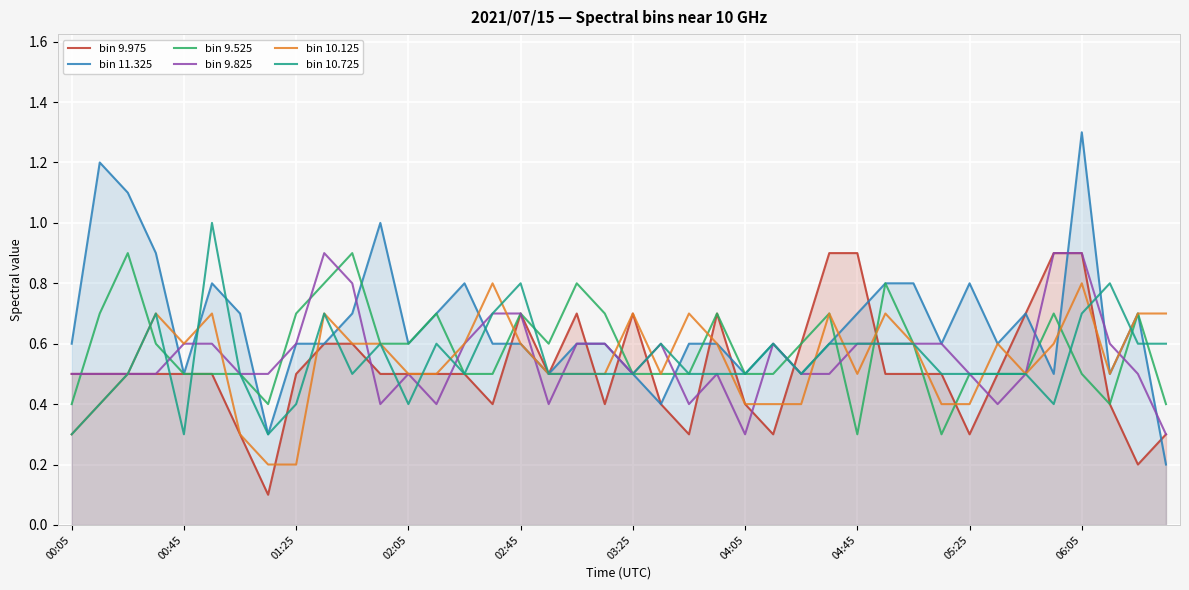

What are all the series names shown in the legend?

bin 9.975, bin 11.325, bin 9.525, bin 9.825, bin 10.125, bin 10.725